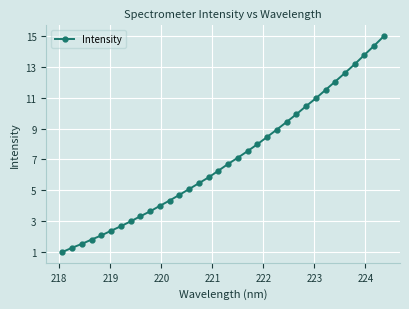

What is the difference between the second highest and minimum values?

13.4